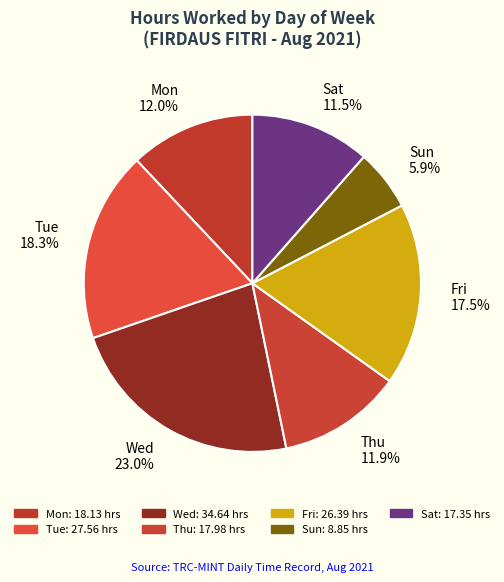

Is there any slice that represents more than half of the pie?

No